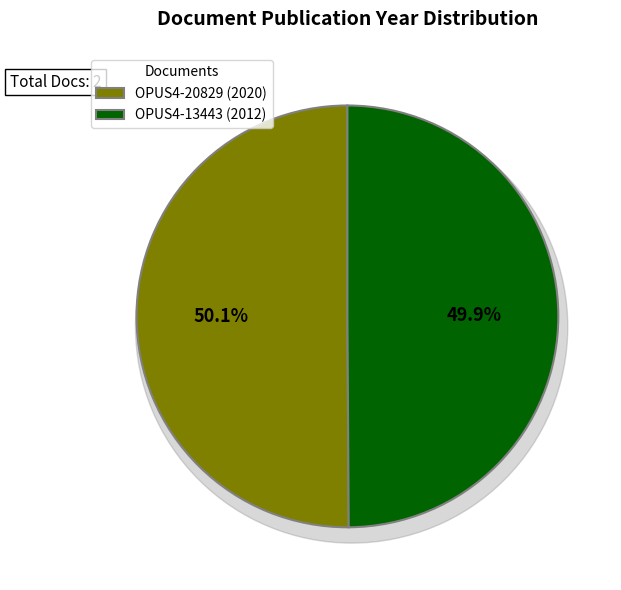

What is the smallest slice in the pie chart?

OPUS4-13443